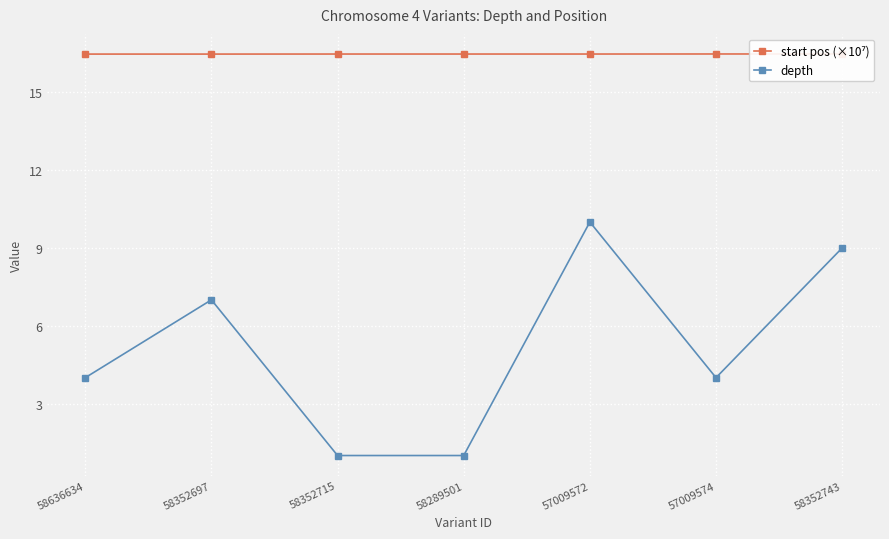

What is the sum of the start pos (×10⁷) values at 58352715 and 57009574?

32.9